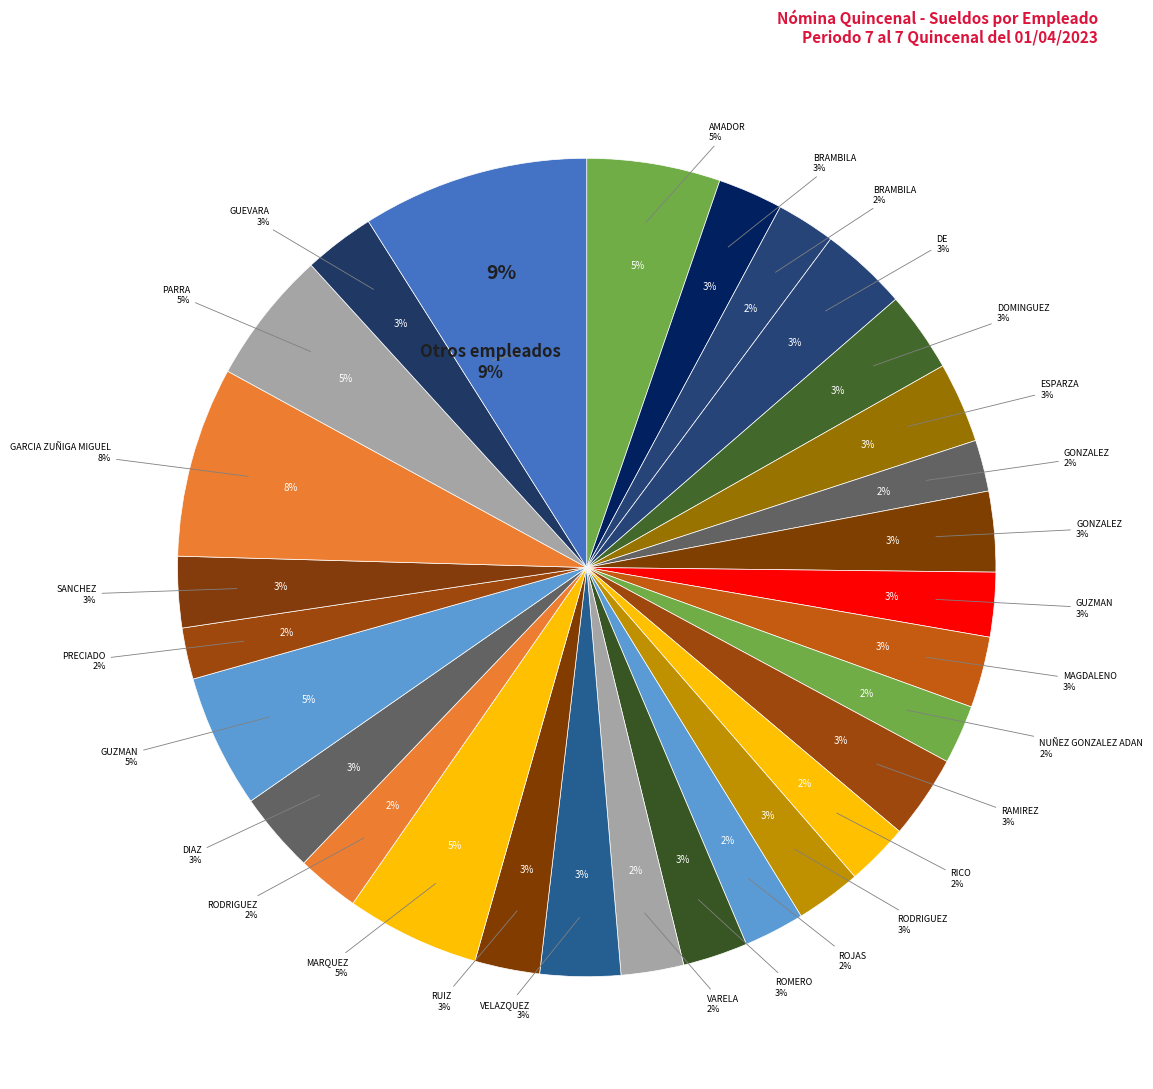

To the nearest percent, what is the combined percentage of MARQUEZ GARCIA ABRAHAM and BRAMBILA GUZMAN PETRONILO?

8%